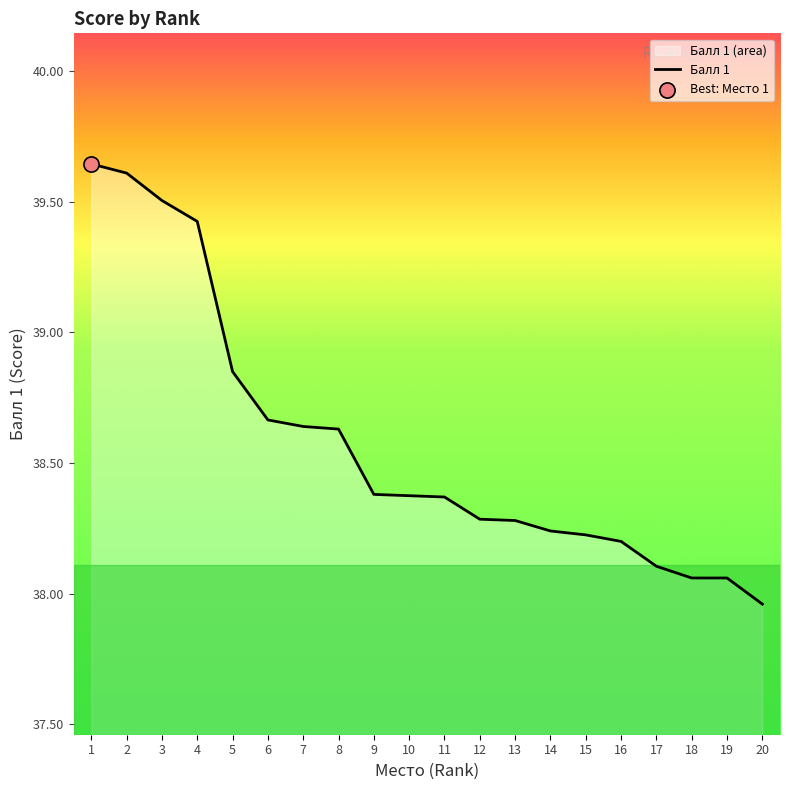

Approximately how many times larger is the value at 7 compared to 1?

1.0